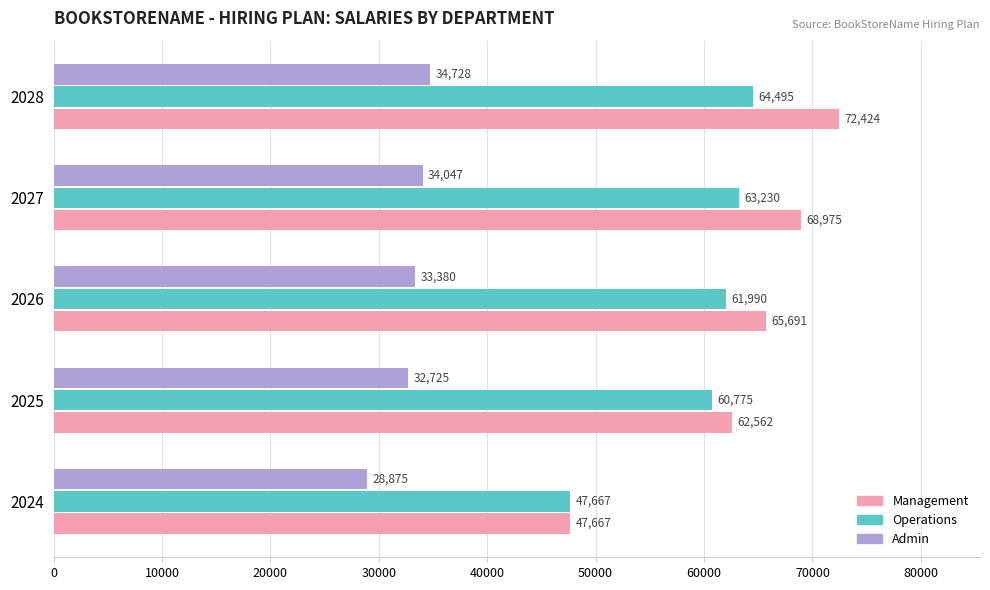

How many distinct data groups are displayed?

3